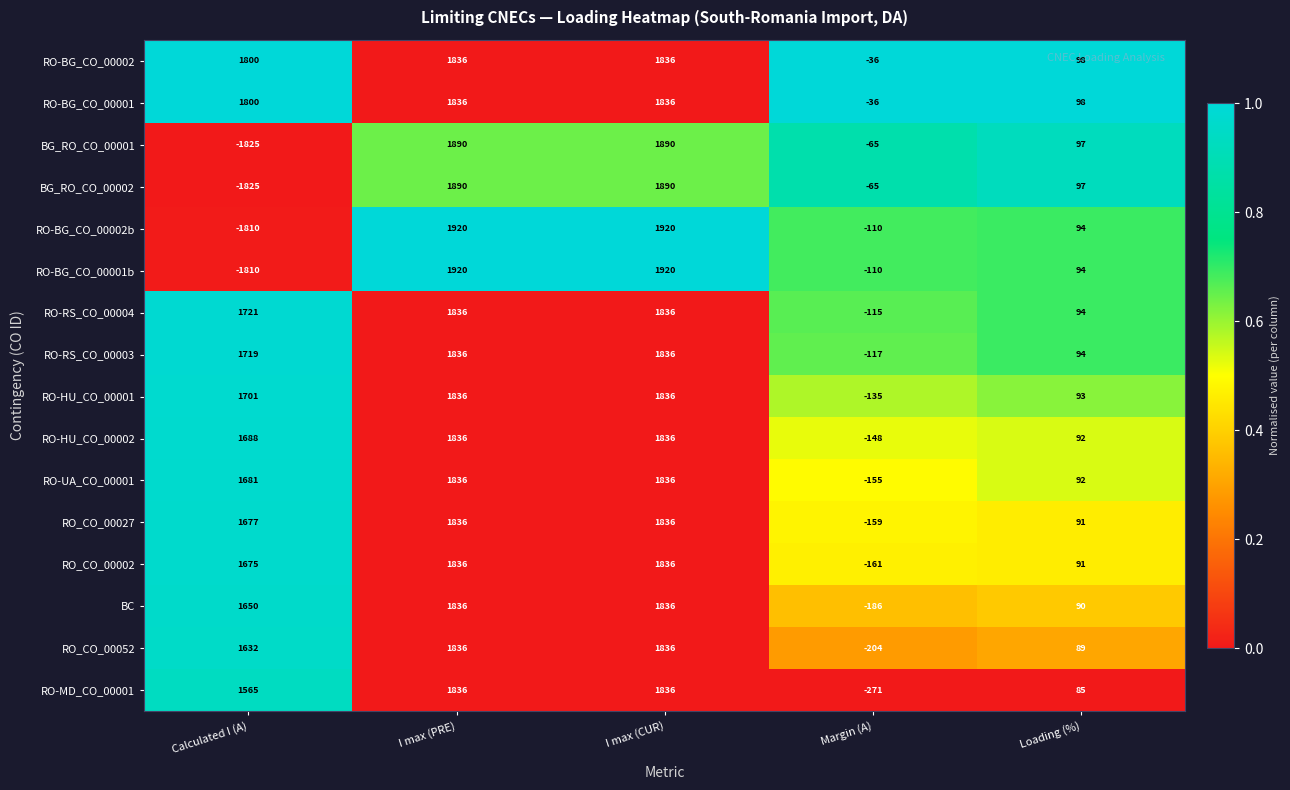

What is the maximum value for RO-BG_CO_00001?

1836